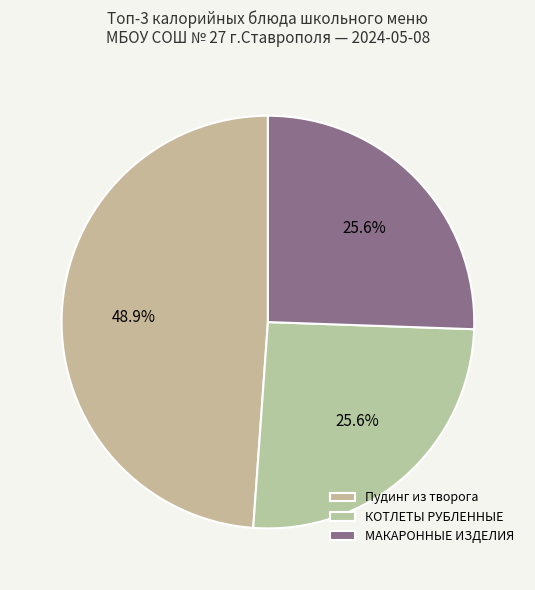

How many segments does this pie chart have?

3